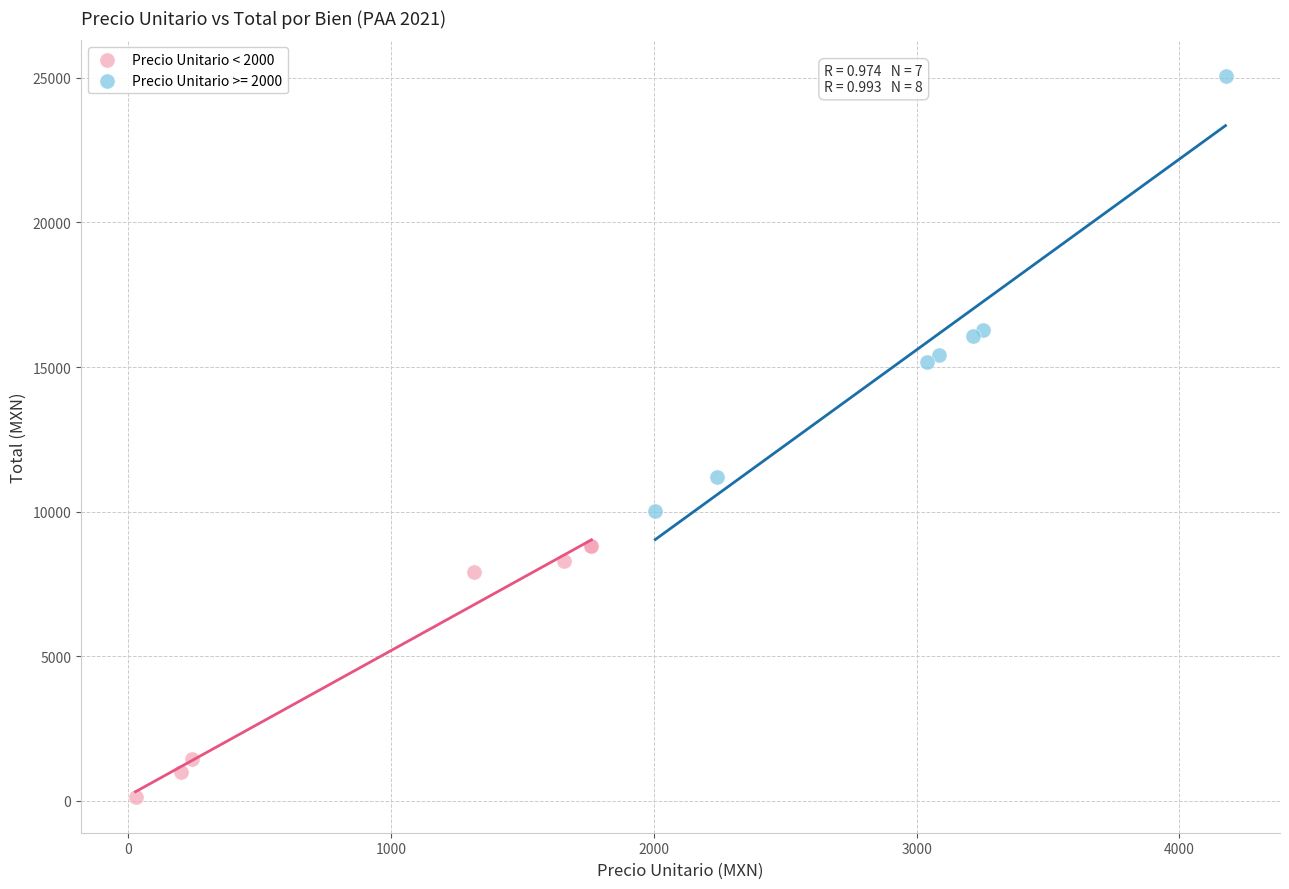

Which series has the widest spread of Y values?

Precio Unitario >= 2000